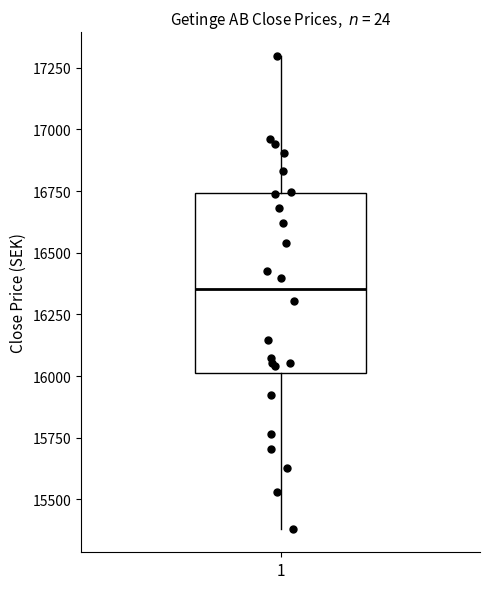

Where does the lower whisker of the box at x = 1 end on the y-axis? The values are not printed on the chart, so give them approximately, as read against the axis.

15400